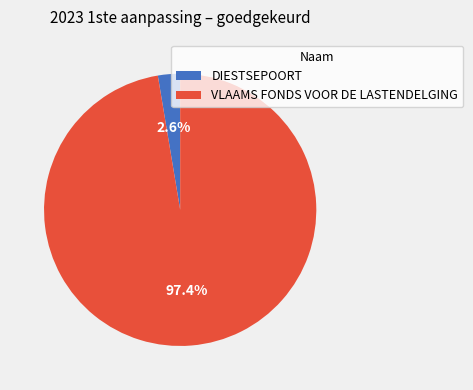

To the nearest percent, what portion does VLAAMS FONDS VOOR DE LASTENDELGING represent?

97%